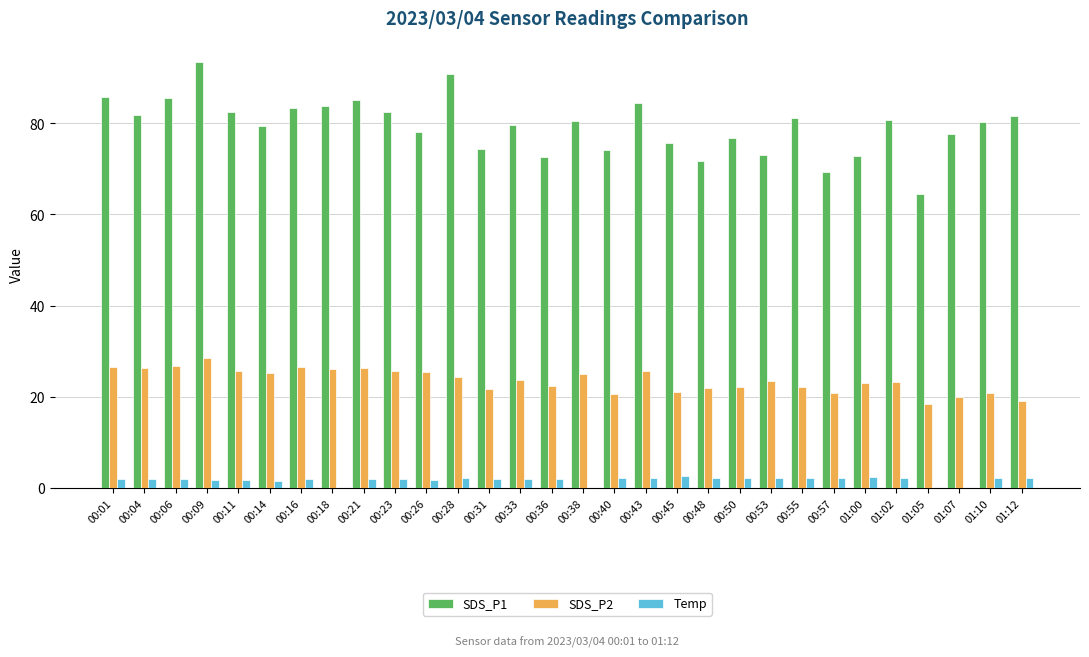

What is the maximum value shown in the chart?

93.4